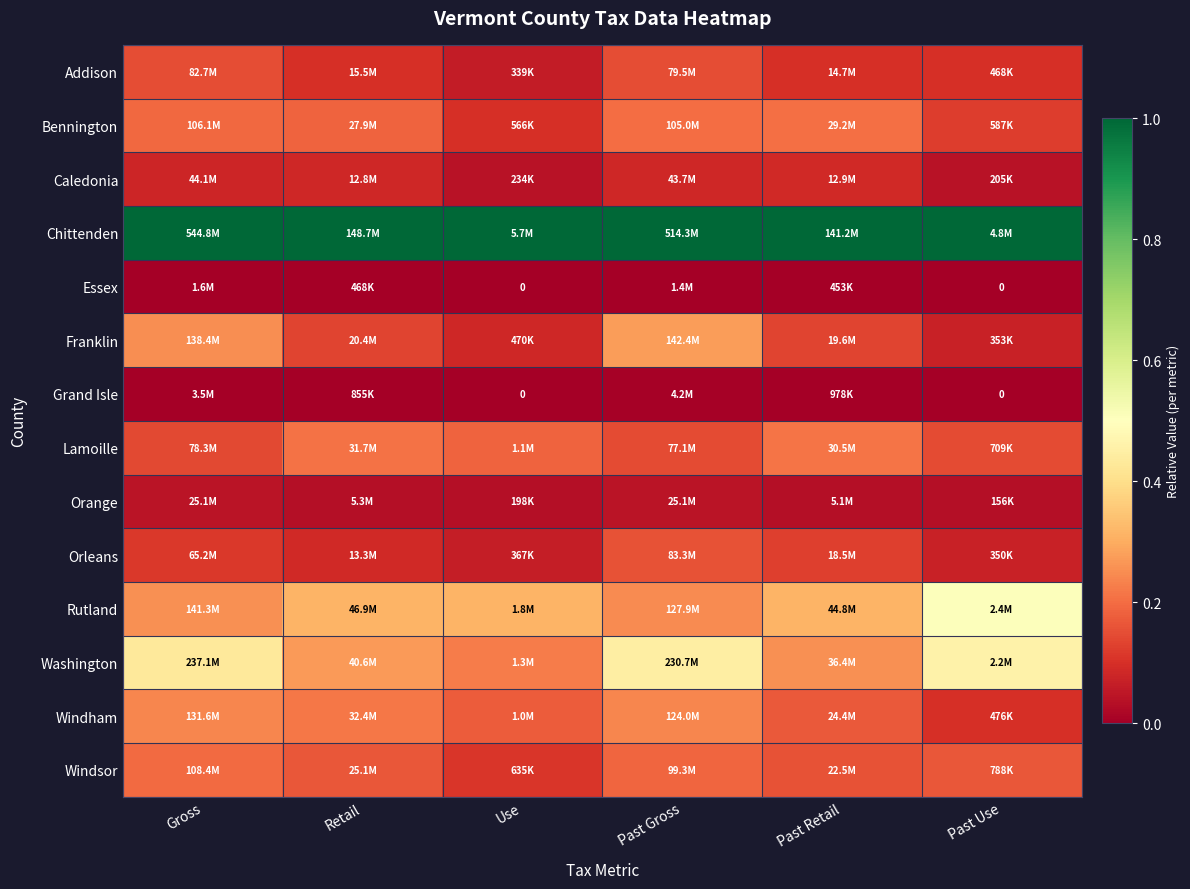

How many series are shown in this chart?

14